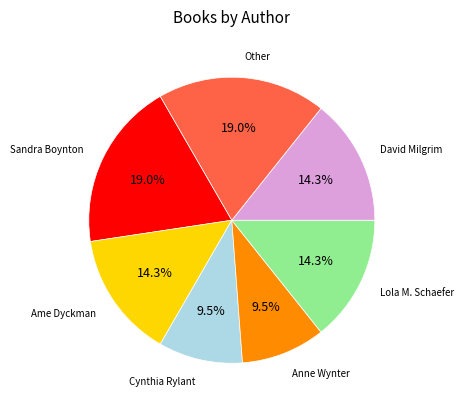

To the nearest percent, what is the difference between the largest and smallest slice percentages?

10%